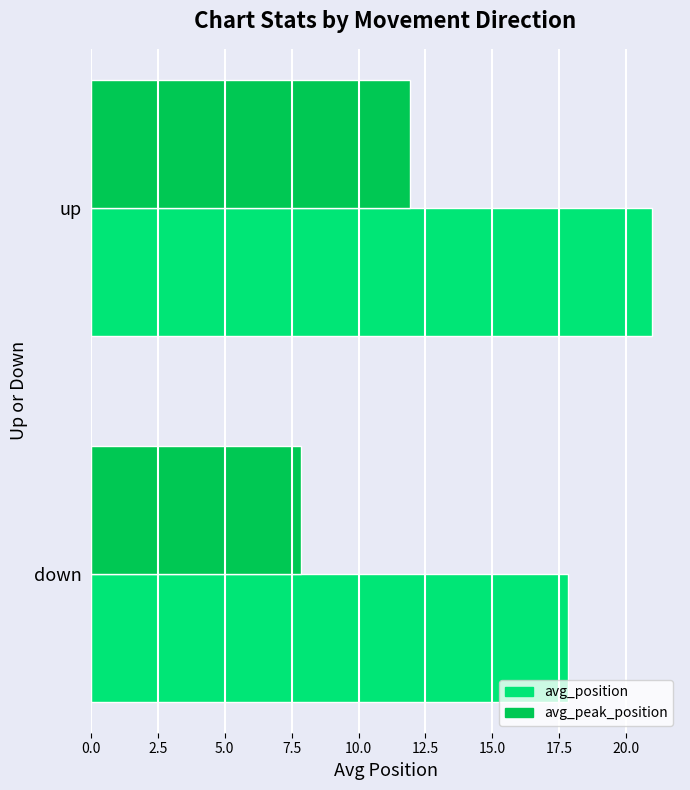

Read the avg_position value at down.

17.8